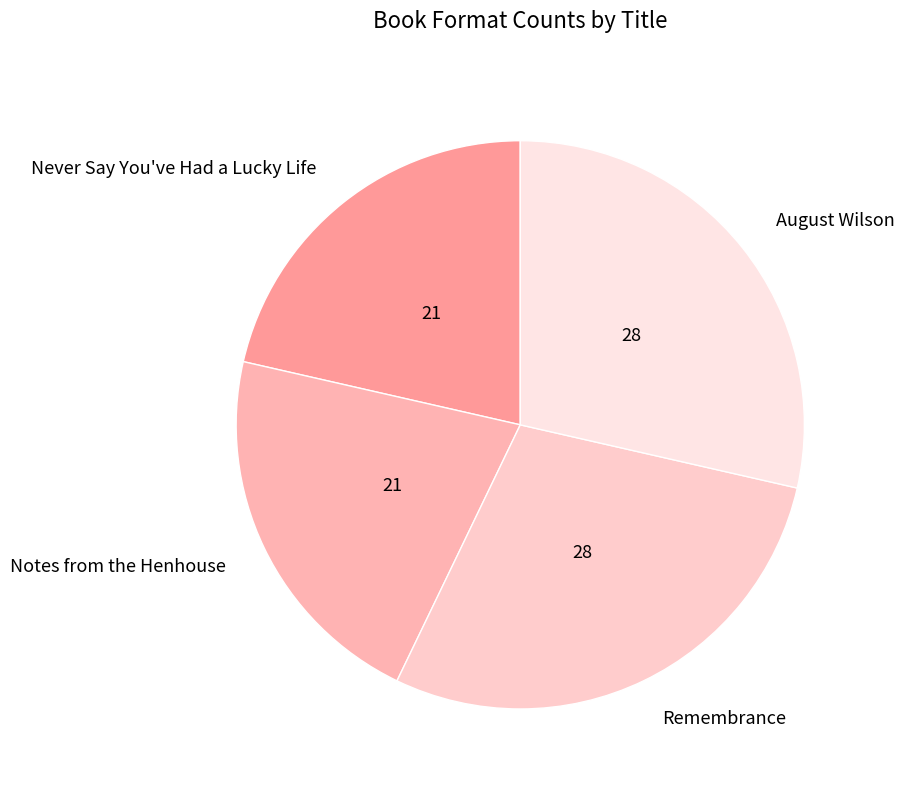

Does any single category account for the majority?

No